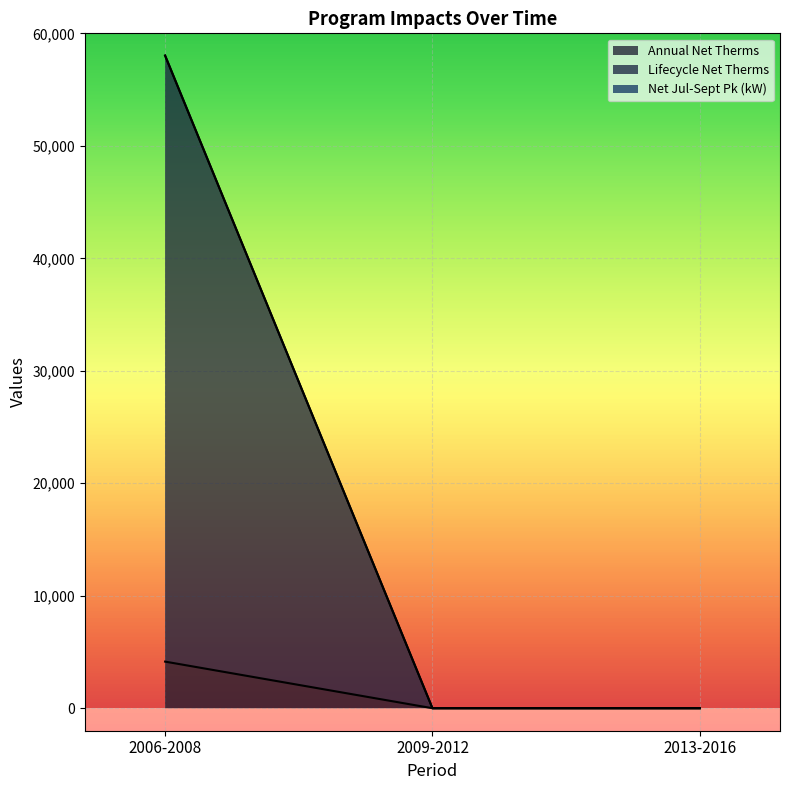

Is it true that Annual Net Therms equals -2717.3 at 2013-2016?

False